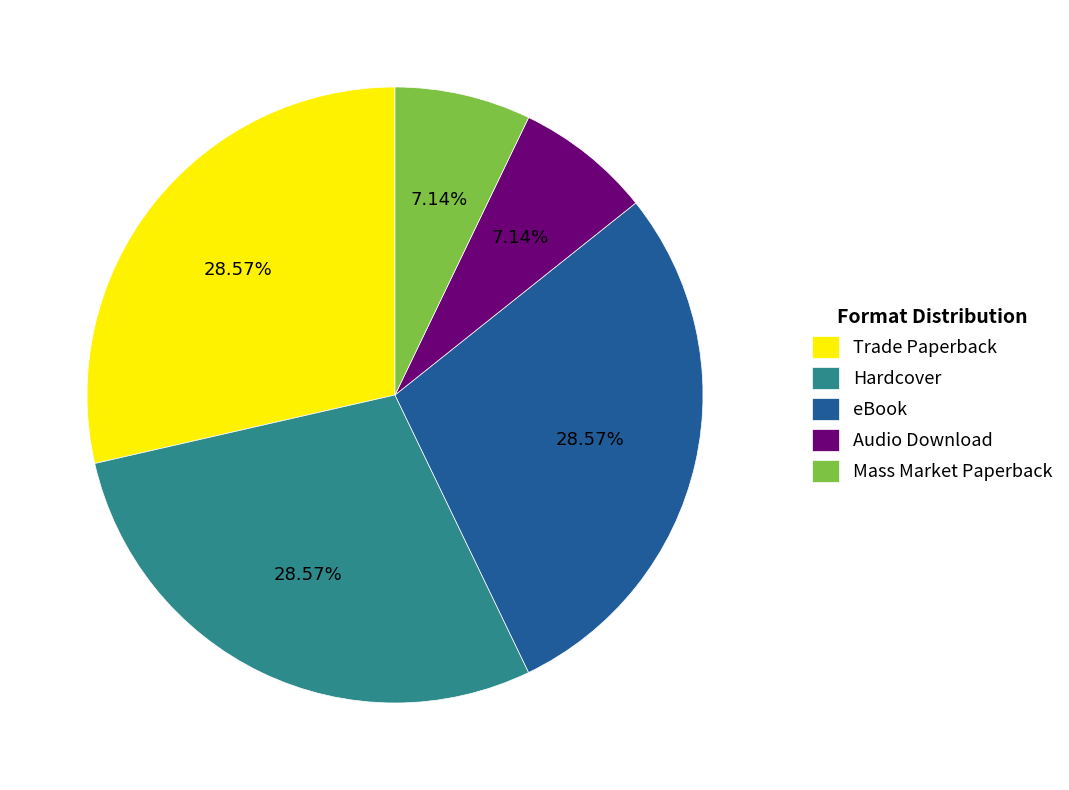

True or false: Audio Download accounts for 7% of the total.

True